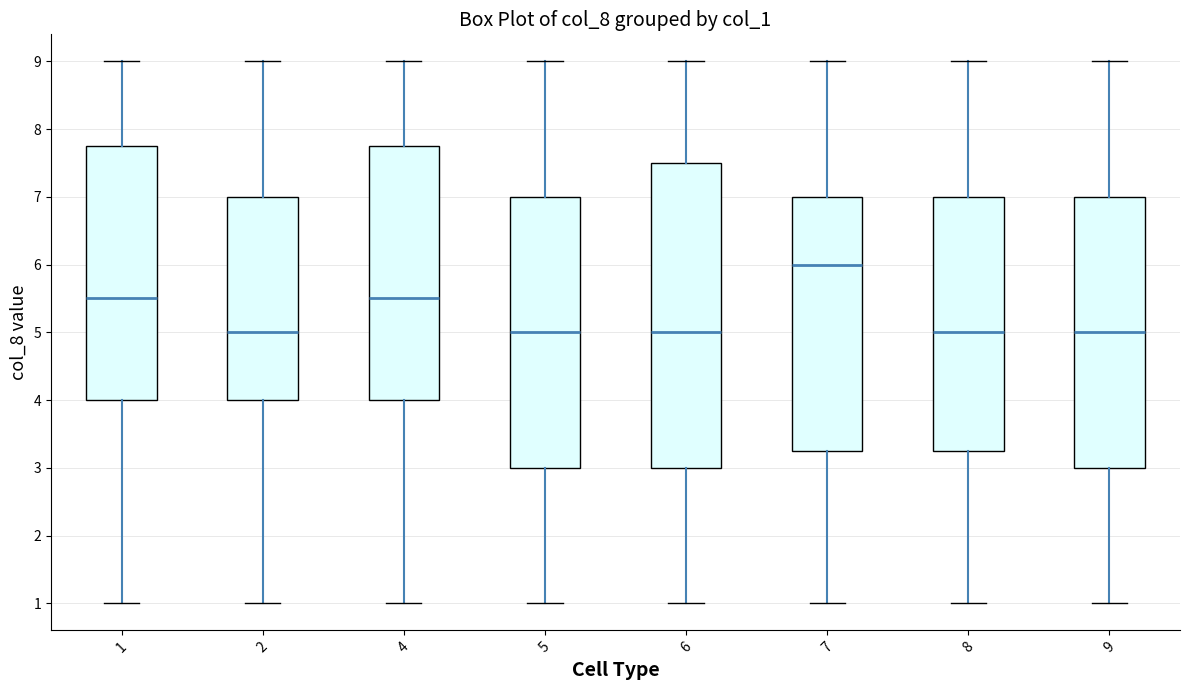

Reading left to right, read every box against the y-axis: the position of its median line, the range the box covers, and the ends of its whiskers. The values are not printed on the chart, so give them approximately, as read against the axis.

1: median 5.5, box 4.0 to 7.8, whiskers 1.0 to 9.0
2: median 5.0, box 4.0 to 7.0, whiskers 1.0 to 9.0
4: median 5.5, box 4.0 to 7.8, whiskers 1.0 to 9.0
5: median 5.0, box 3.0 to 7.0, whiskers 1.0 to 9.0
6: median 5.0, box 3.0 to 7.5, whiskers 1.0 to 9.0
7: median 6.0, box 3.3 to 7.0, whiskers 1.0 to 9.0
8: median 5.0, box 3.3 to 7.0, whiskers 1.0 to 9.0
9: median 5.0, box 3.0 to 7.0, whiskers 1.0 to 9.0